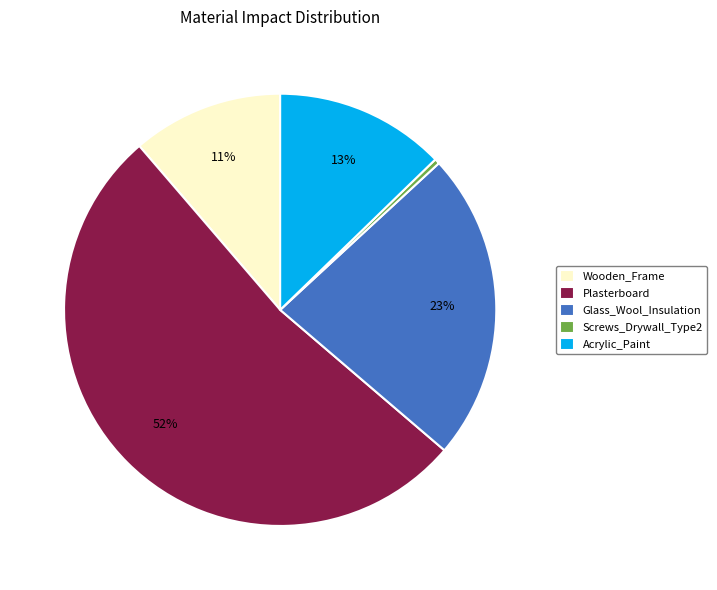

To the nearest percent, what is the average slice percentage?

20%